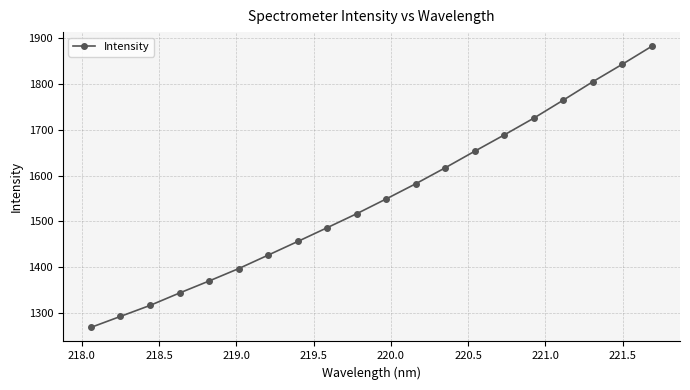

What is the value of the 7th point from the left?

1426.3